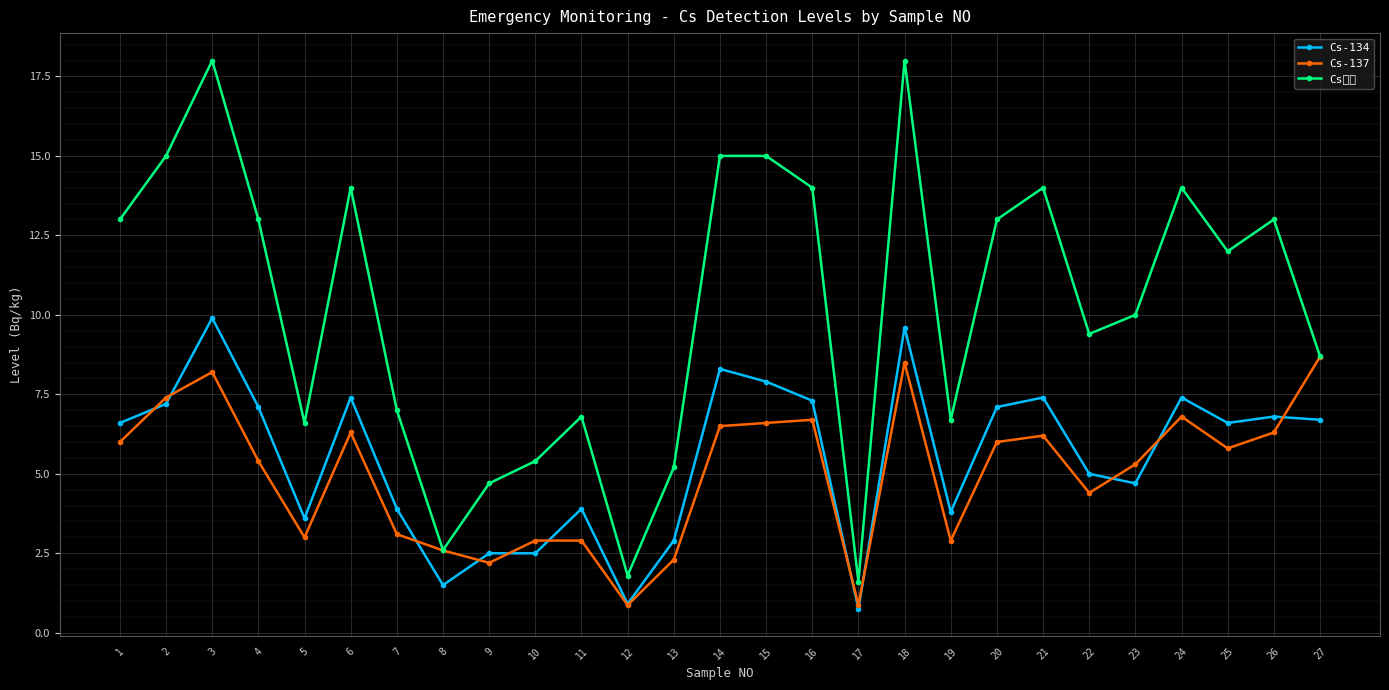

What is the value of the Cs-134 point at the 15th from the left?

7.9